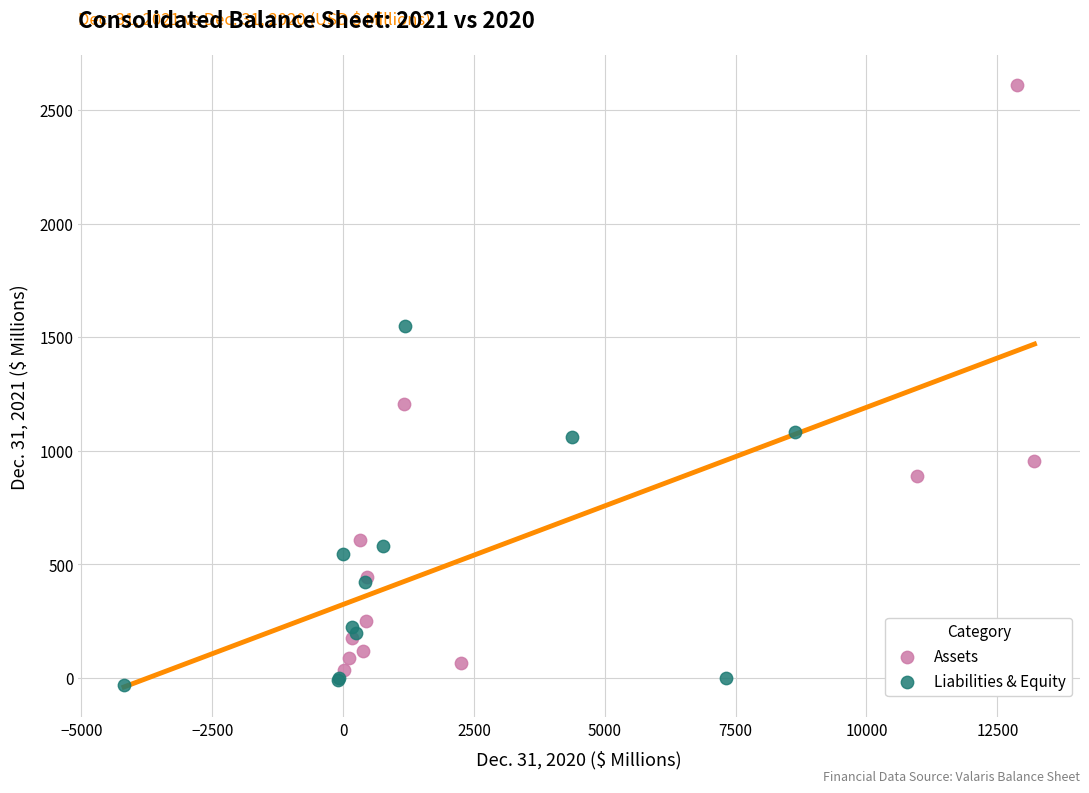

What are all the series names shown in the legend?

Assets, Liabilities & Equity